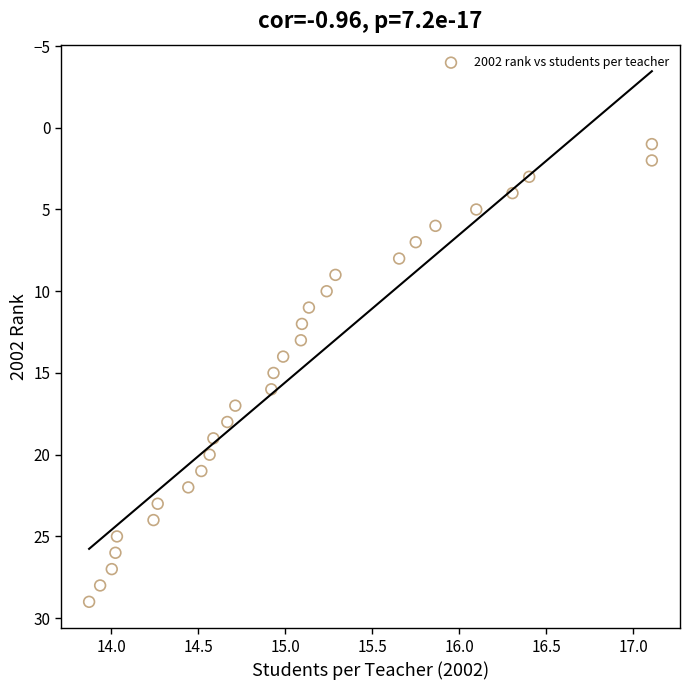

What is the range of Y values (max minus min)?

28